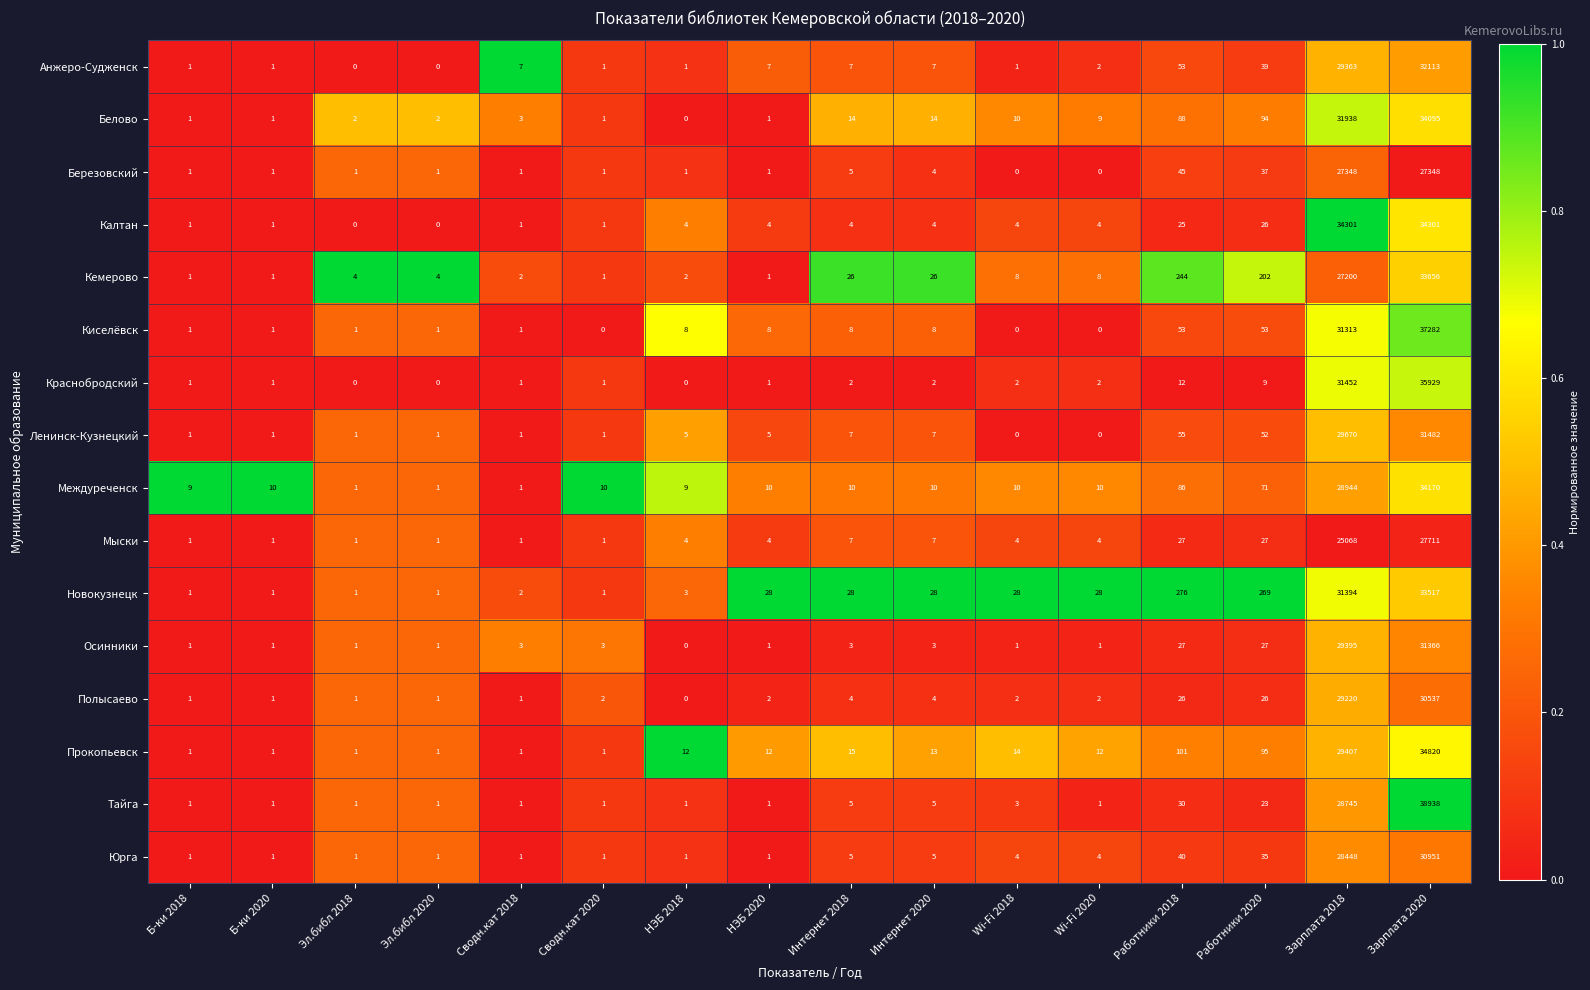

How many series are shown in this chart?

16